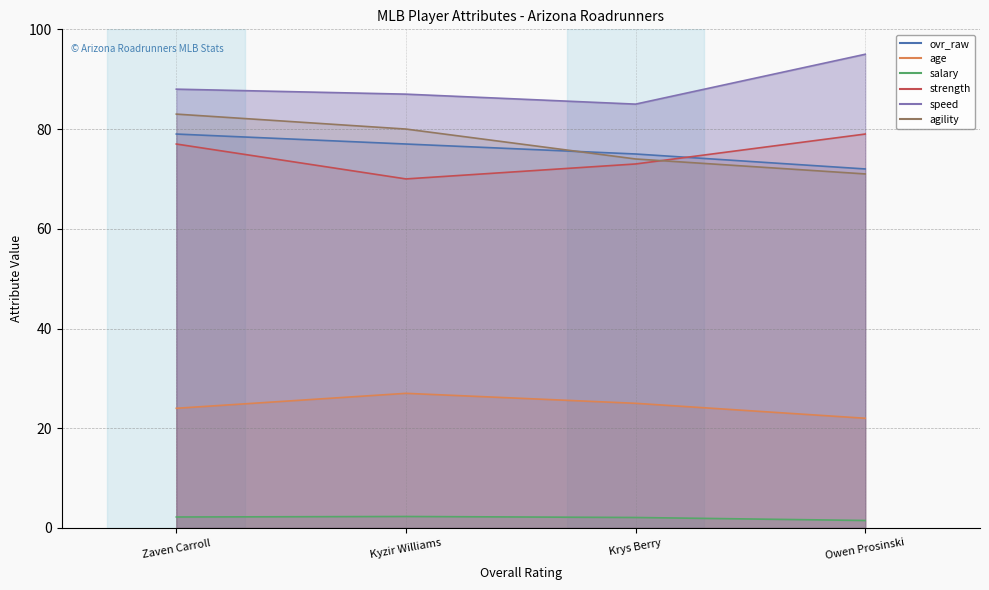

Which label corresponds to the smallest value in the chart?

Owen Prosinski